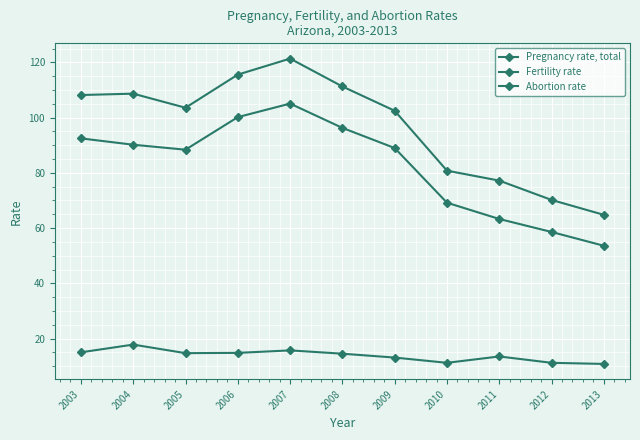

How many values in the Fertility rate series are below 89?

5